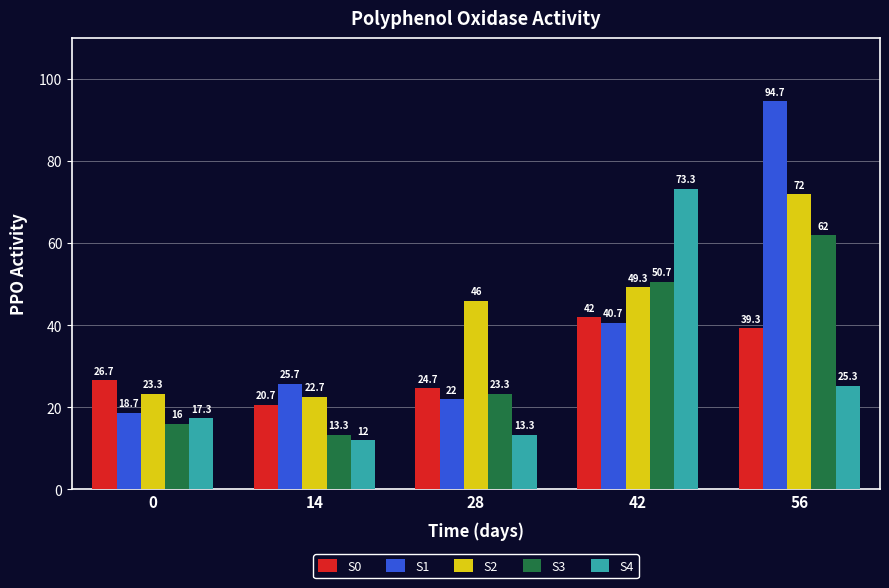

What are all the series names shown in the legend?

S0, S1, S2, S3, S4